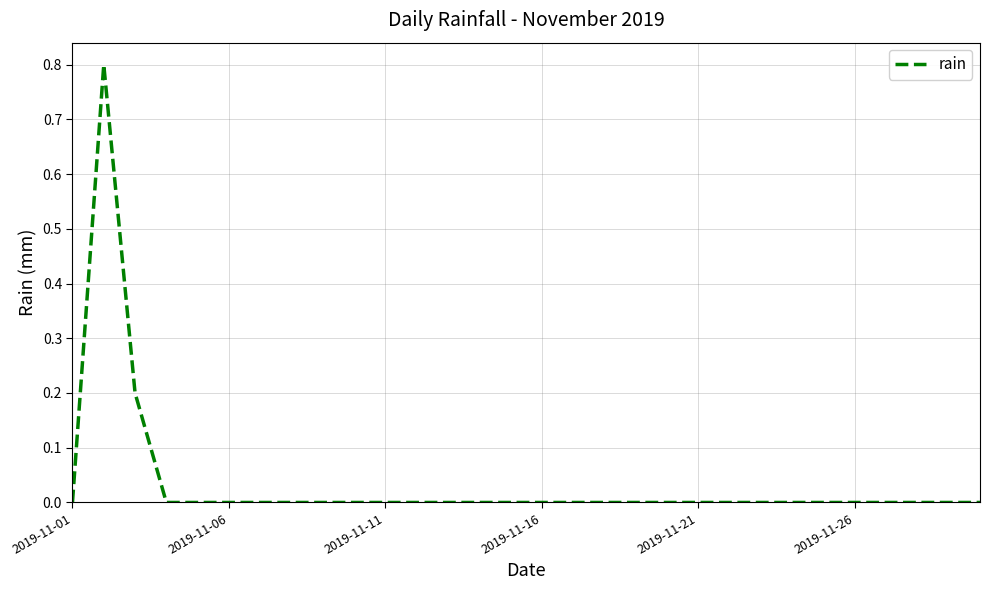

What is the difference between the maximum and minimum values?

0.8